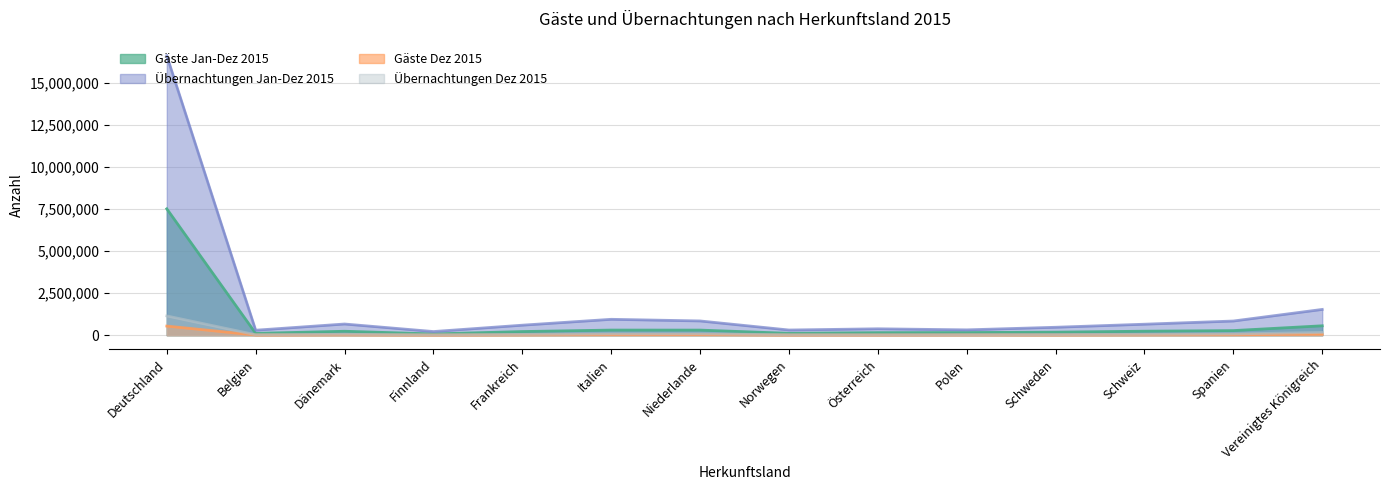

How many lines are shown in the chart?

4